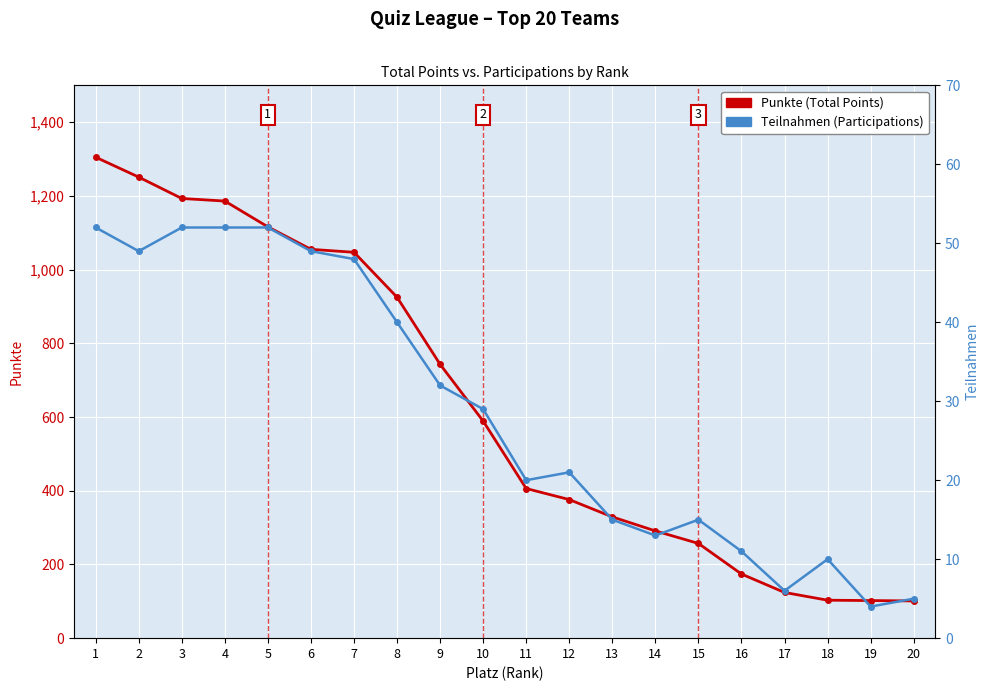

What are all the series names shown in the legend?

Punkte (Total Points), Teilnahmen (Participations)